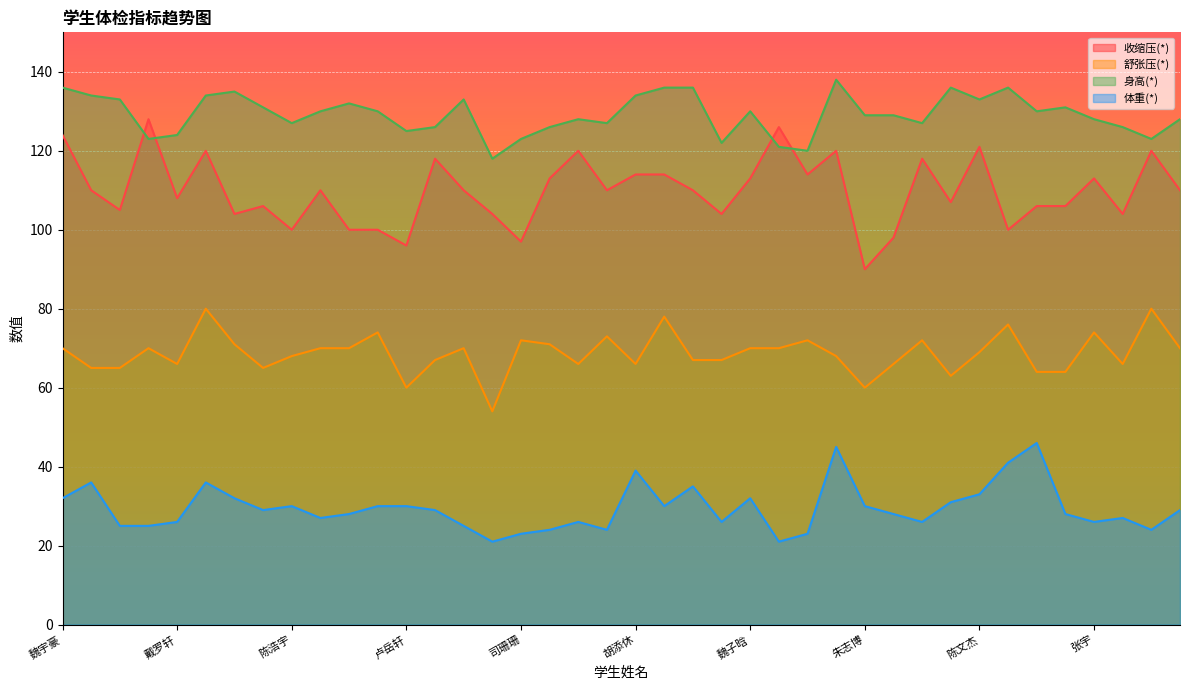

Is it true that 收缩压(*) equals 58 at 王佳熠?

False